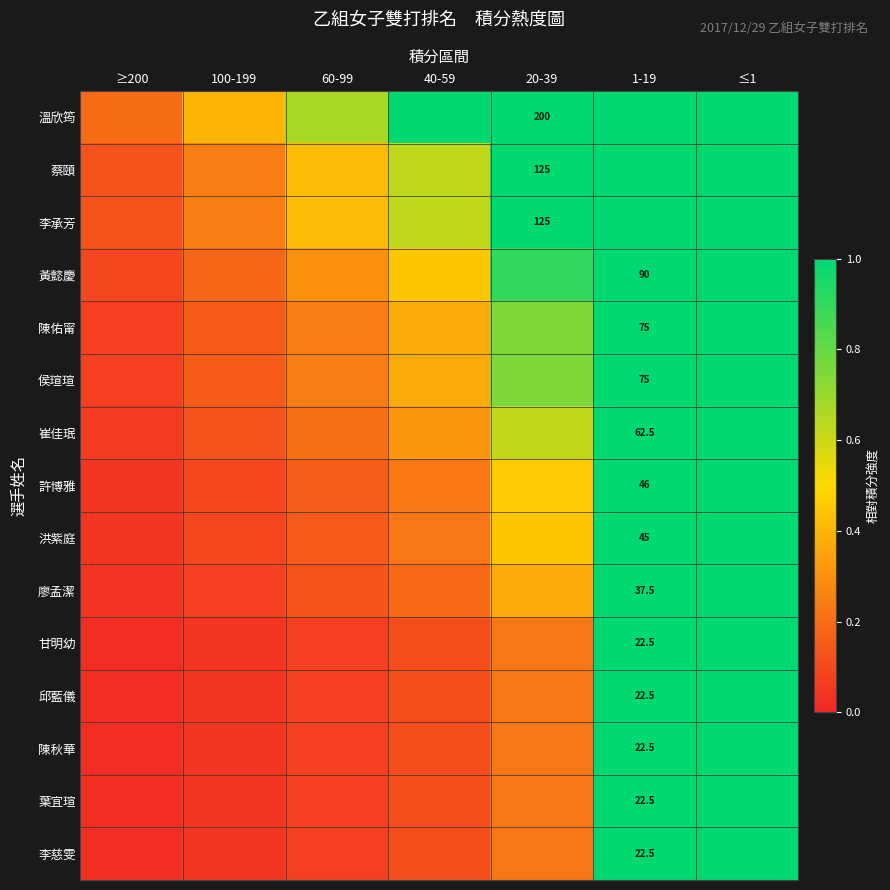

At which category is the sum across all series the highest?

1-19